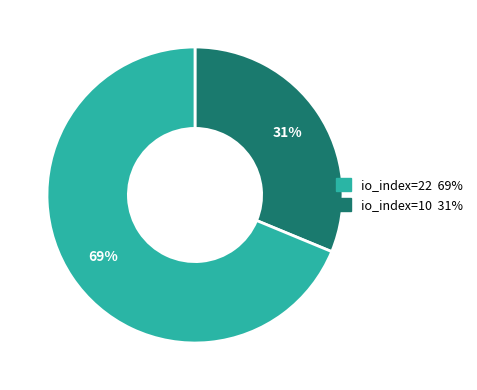

Does any single category account for the majority?

Yes